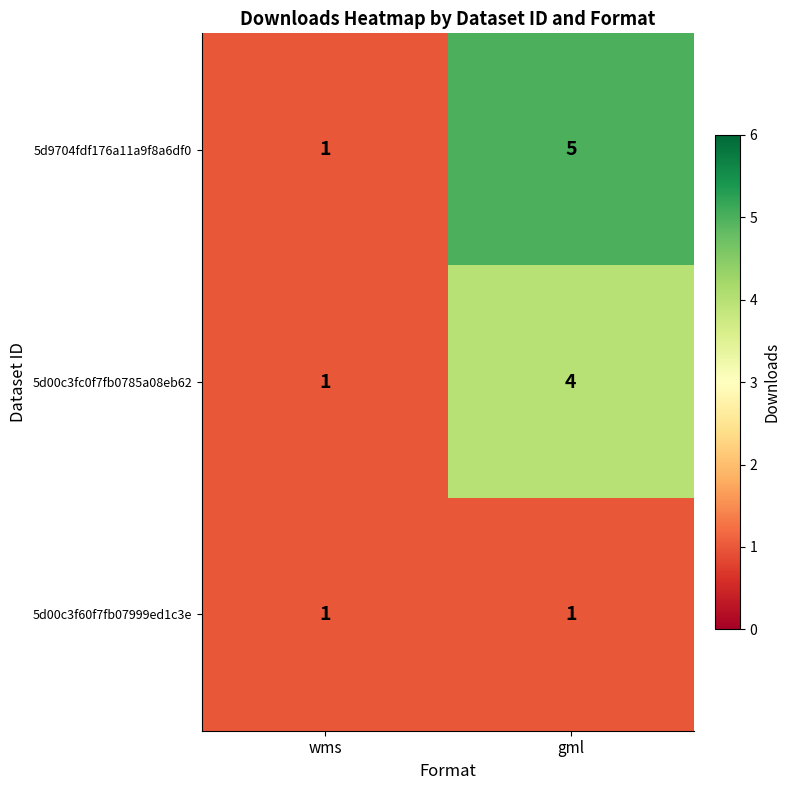

The 5d00c3f60f7fb07999ed1c3e series shows 1 at gml. True or false?

True